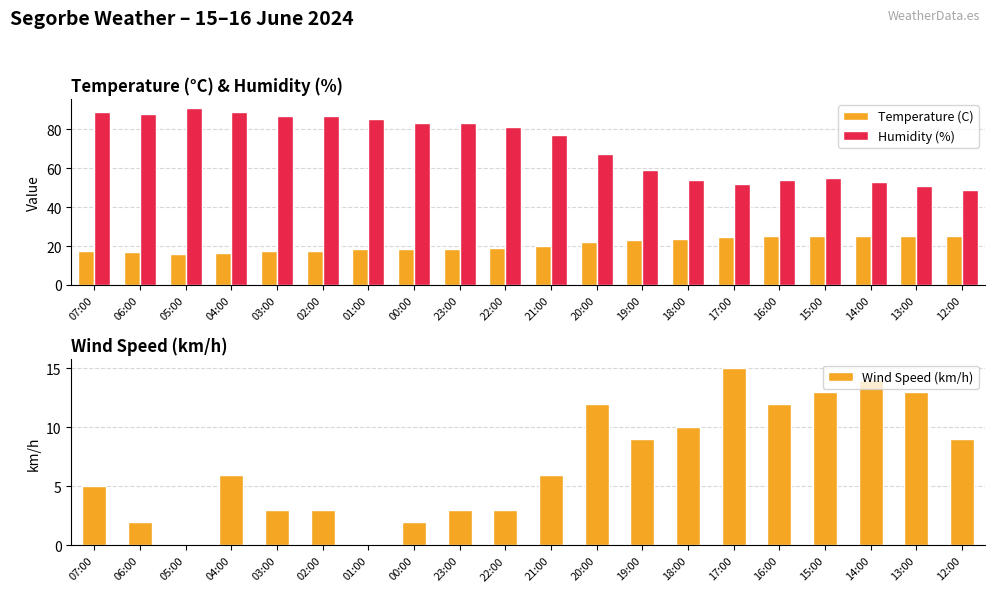

At 23:00, list the series in order from smallest to largest.

Wind Speed (km/h), Temperature (C), Humidity (%)